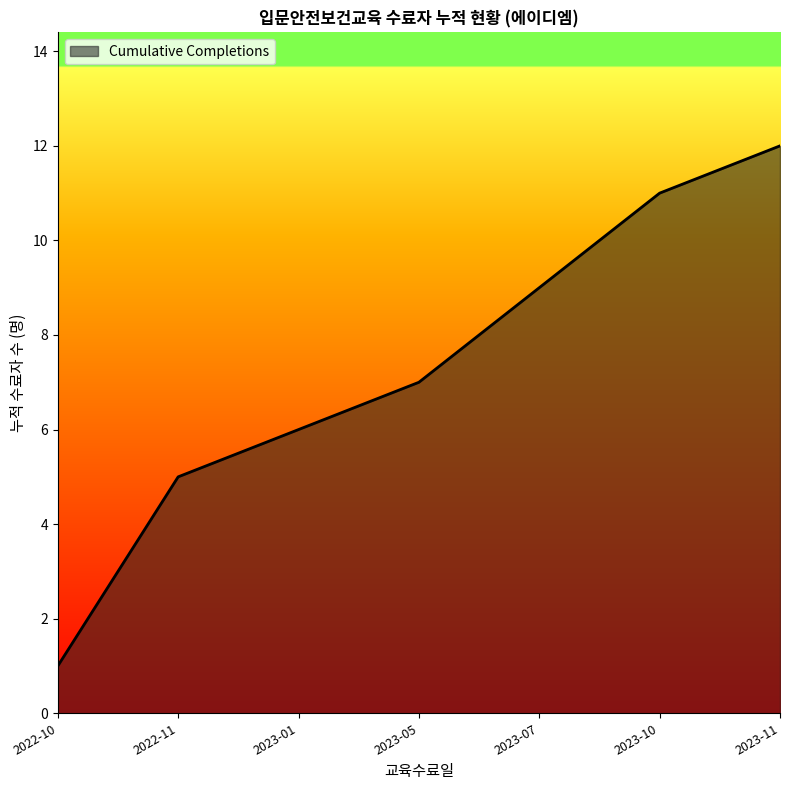

What is the difference between the maximum and minimum values?

11